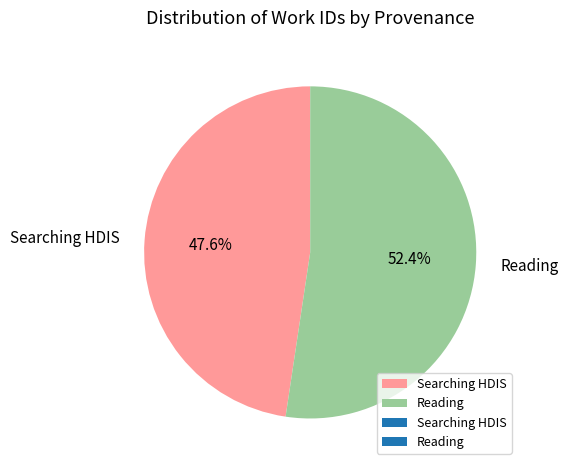

Does Reading account for over 50% of the chart?

Yes